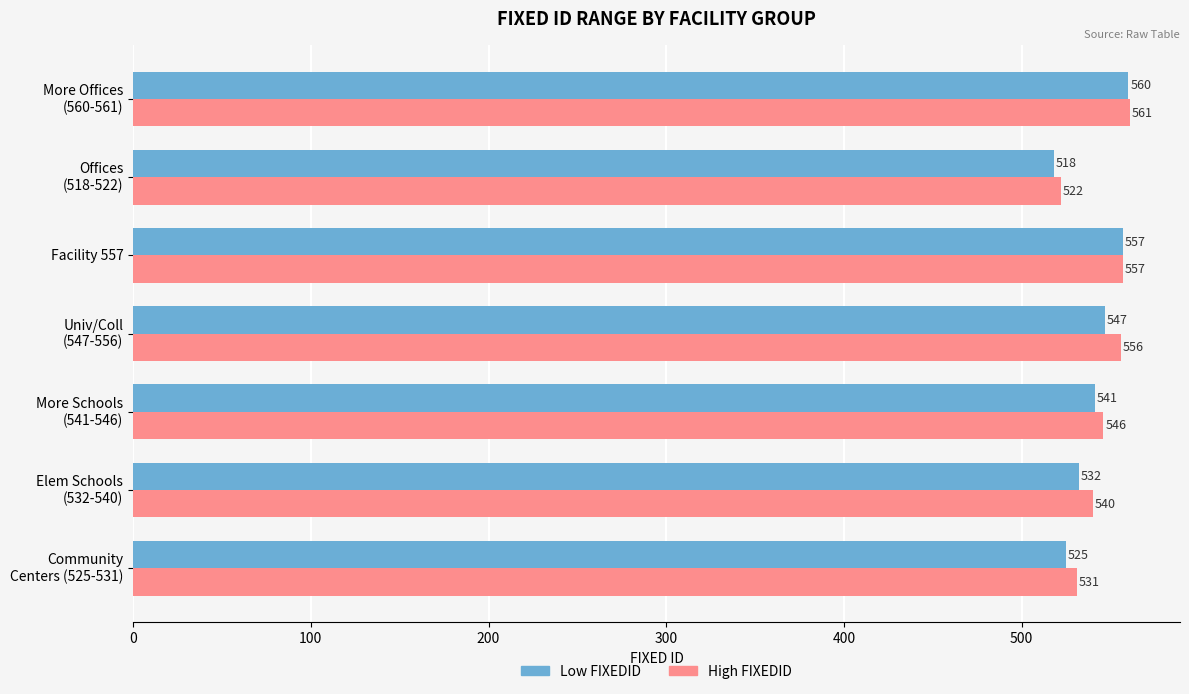

What is the smallest value displayed?

518